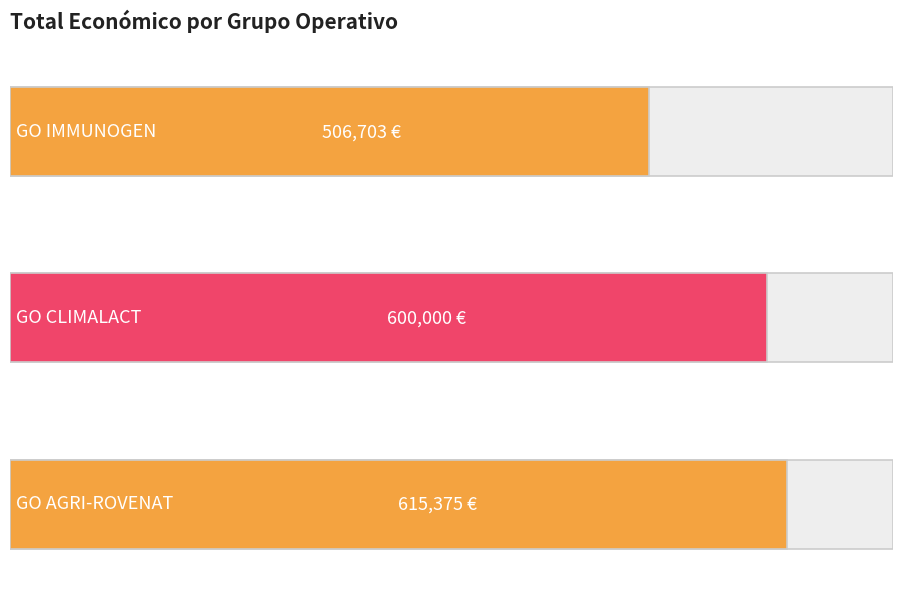

What is the average value?

574026